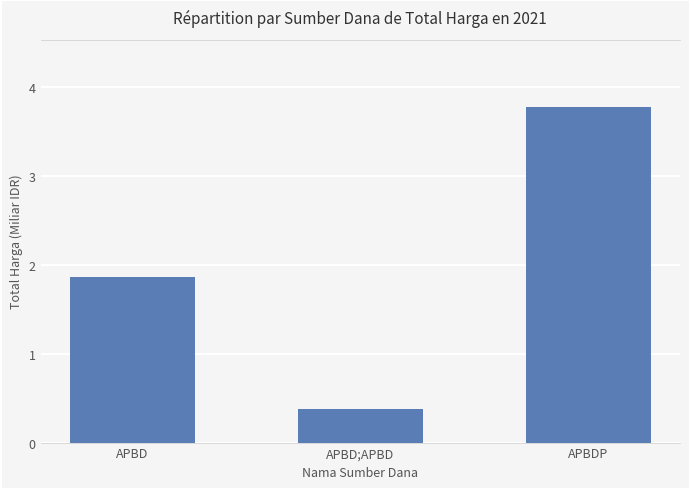

Reading right to left, transcribe all the data shown in this chart.

3.8	0.4	1.9